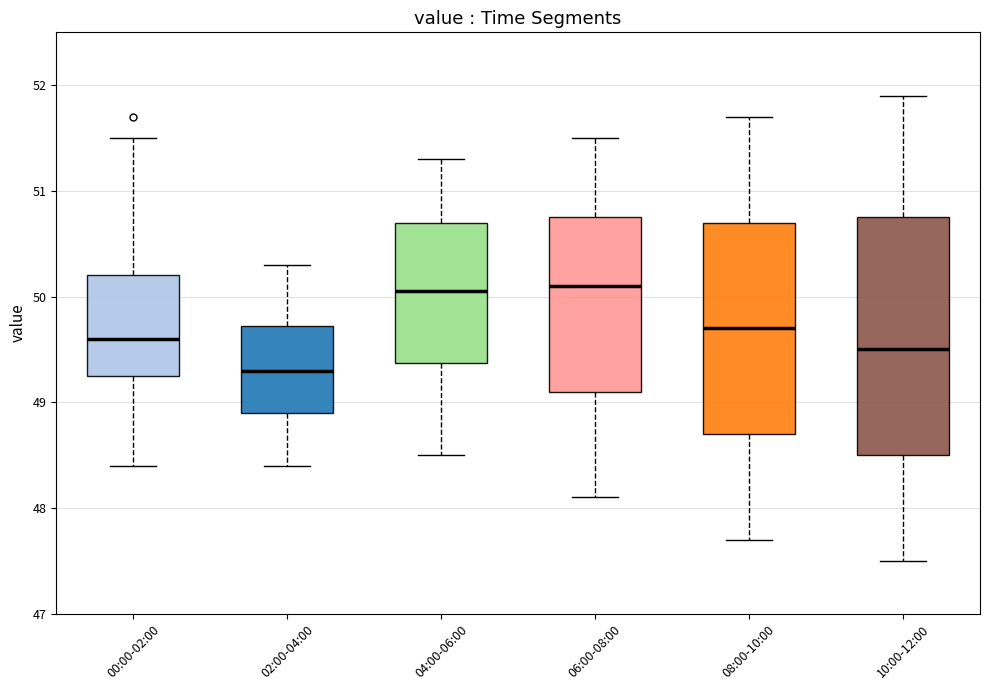

Reading left to right, read every box against the y-axis: the position of its median line, the range the box covers, and the ends of its whiskers. The values are not printed on the chart, so give them approximately, as read against the axis.

00:00-02:00: median 49.6, box 49.3 to 50.2, whiskers 48.4 to 51.5
02:00-04:00: median 49.3, box 48.9 to 49.7, whiskers 48.4 to 50.3
04:00-06:00: median 50.1, box 49.4 to 50.7, whiskers 48.5 to 51.3
06:00-08:00: median 50.1, box 49.1 to 50.8, whiskers 48.1 to 51.5
08:00-10:00: median 49.7, box 48.7 to 50.7, whiskers 47.7 to 51.7
10:00-12:00: median 49.5, box 48.5 to 50.8, whiskers 47.5 to 51.9